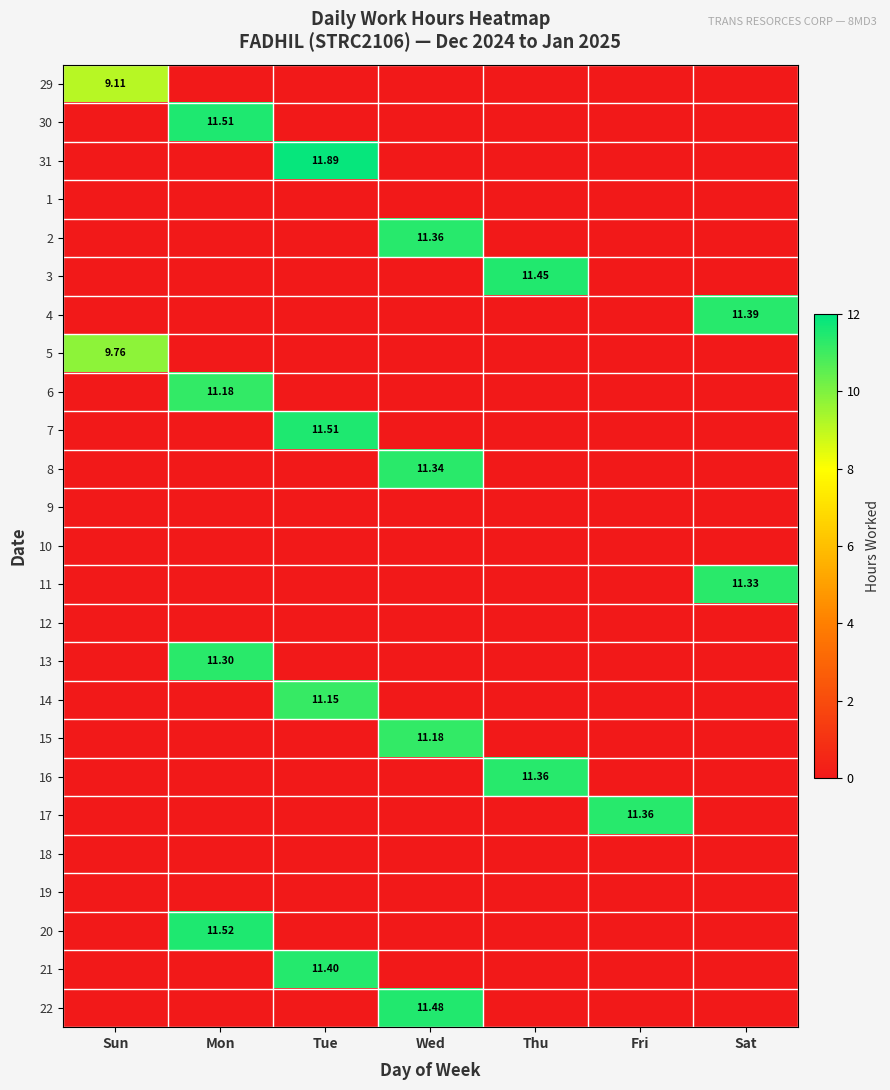

What is the average value of the 17 series?

1.6